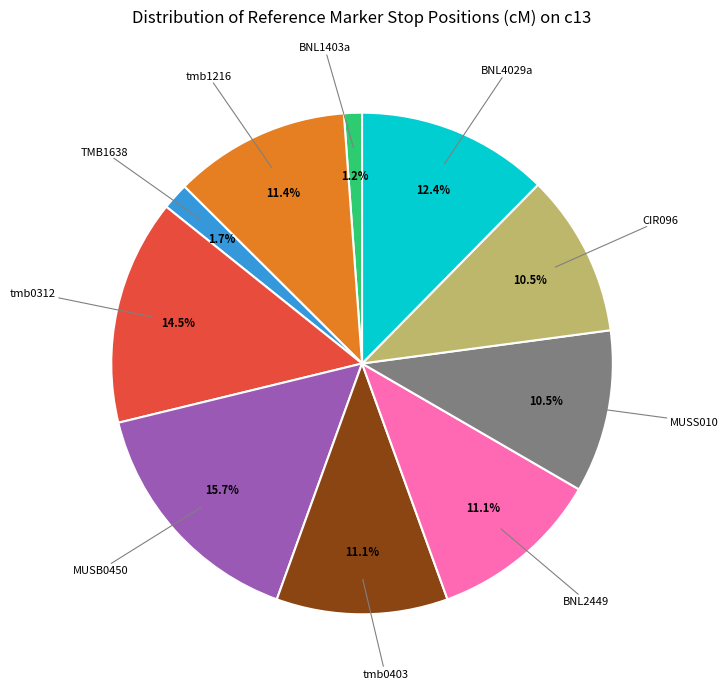

Is there any slice that represents more than half of the pie?

No